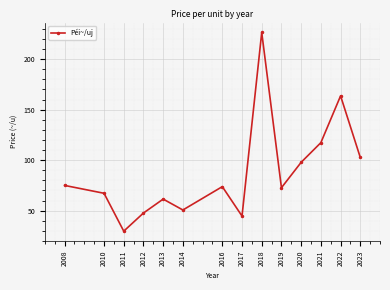

What is the difference between the maximum and second lowest values?

181.6